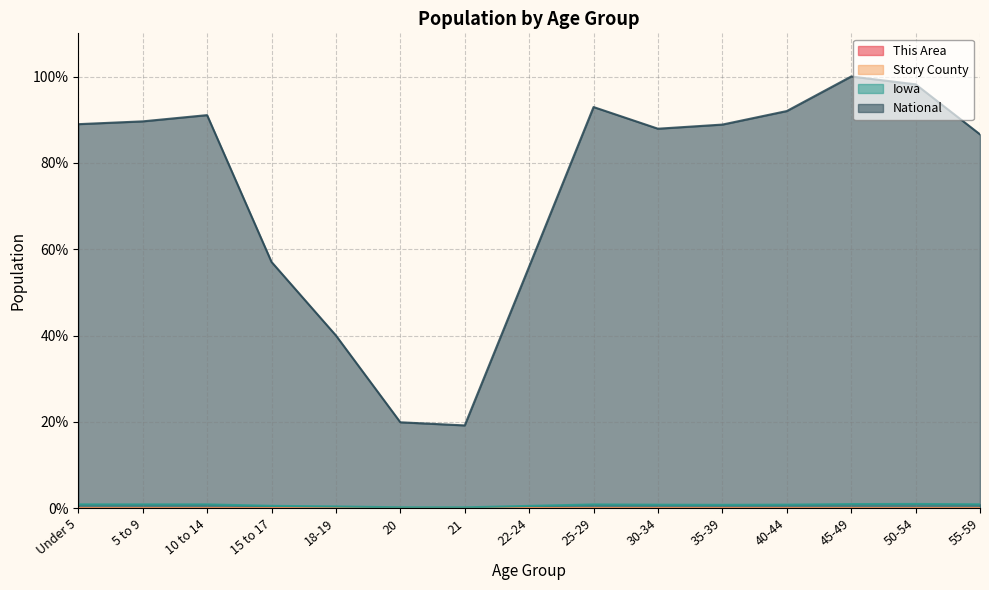

Is it true that Story County equals 0.0 at 20?

False